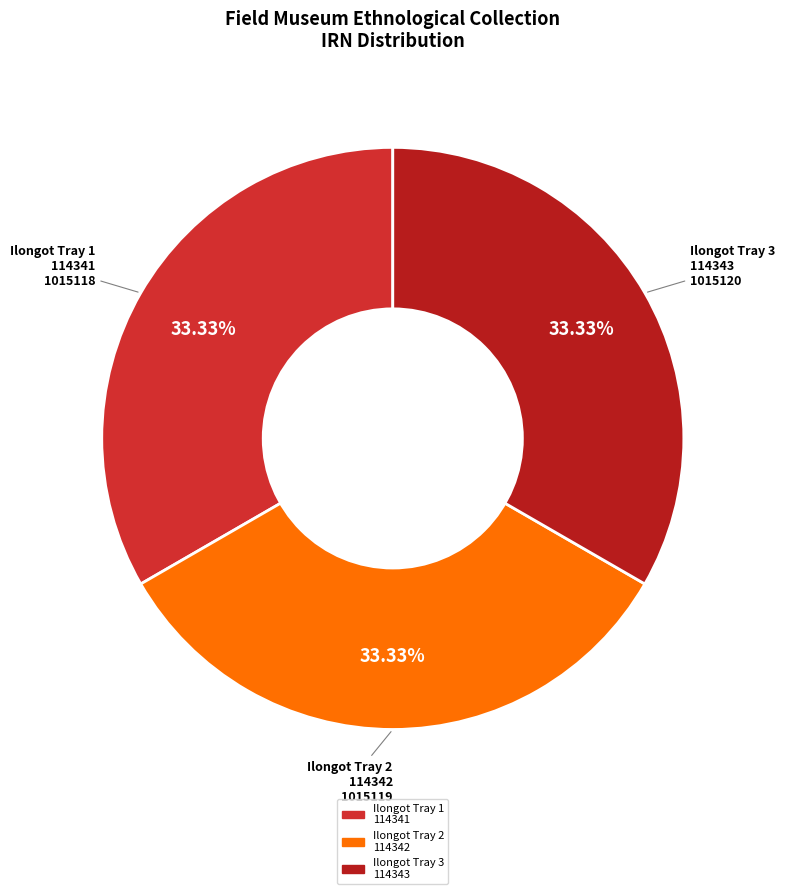

What is the ratio of the value at Ilongot Tray 1 114341 to the value at Ilongot Tray 2 114342?

1.0